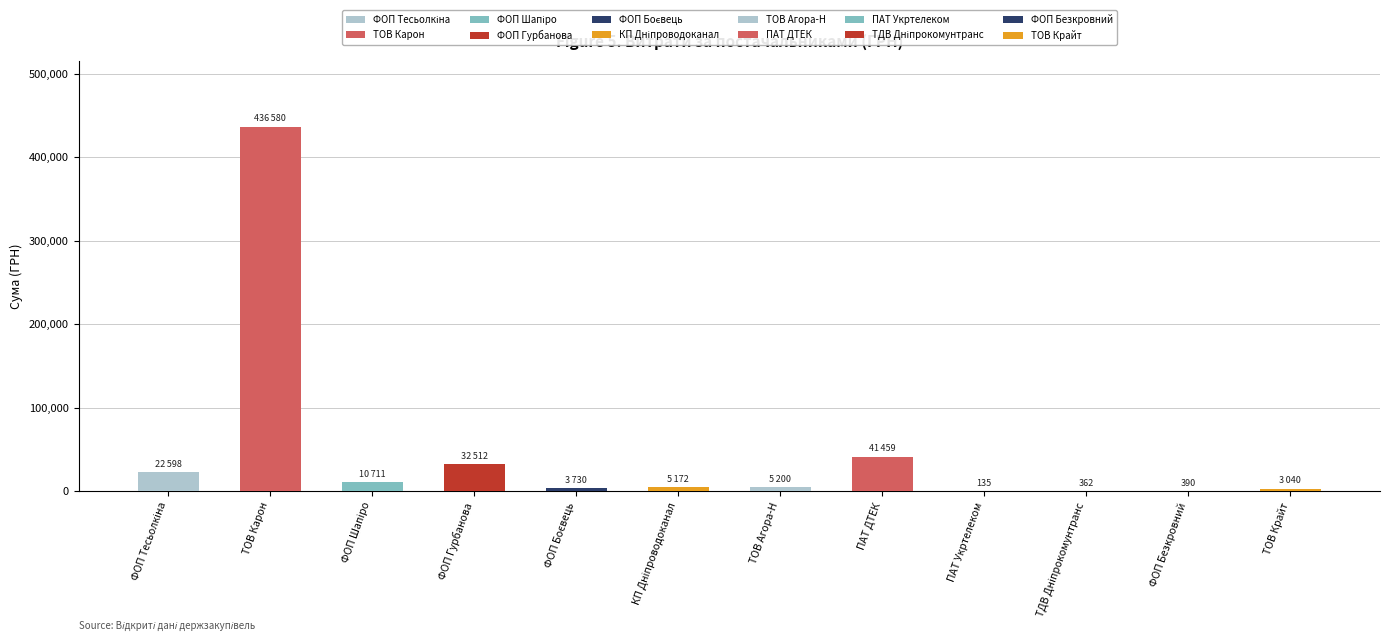

How many values are below 5200?

6